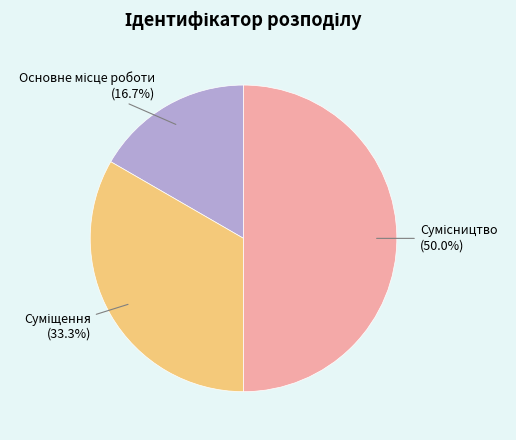

How many slices are in this pie chart?

3